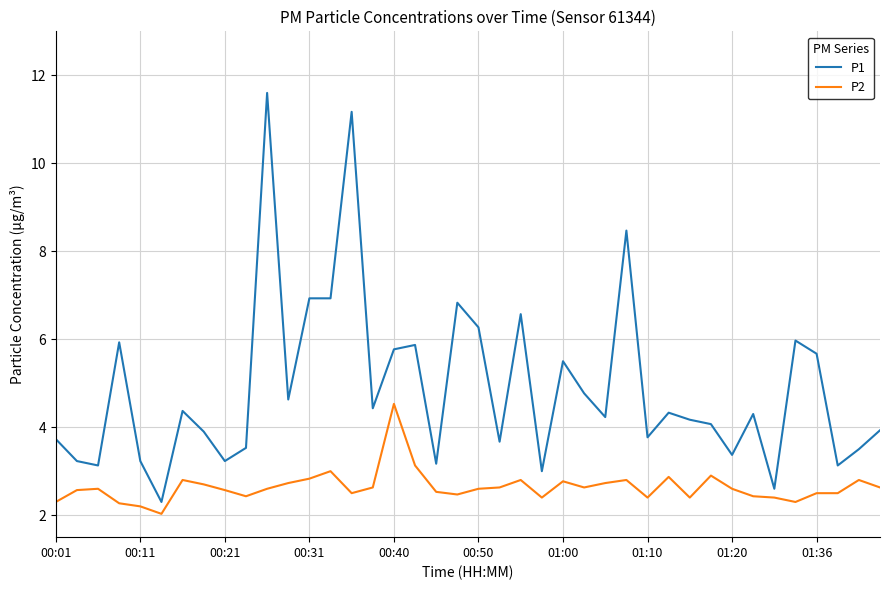

True or false: P2 and P1 cross at least once.

False